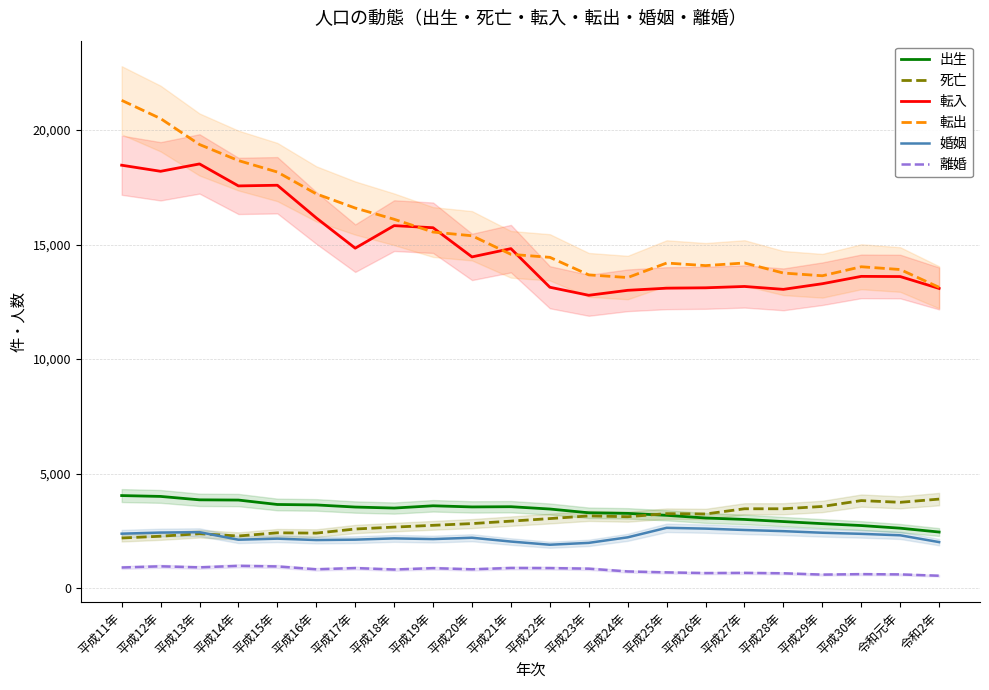

What is the total value across all series at 平成28年?

36304